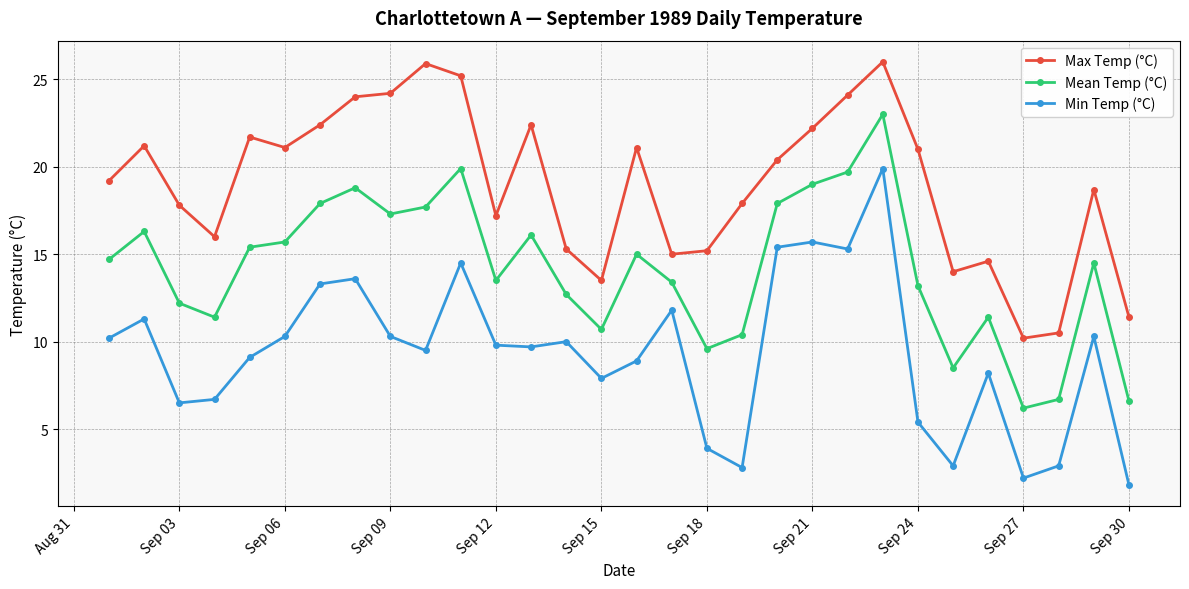

Which series has the largest total across all categories?

Max Temp (°C)